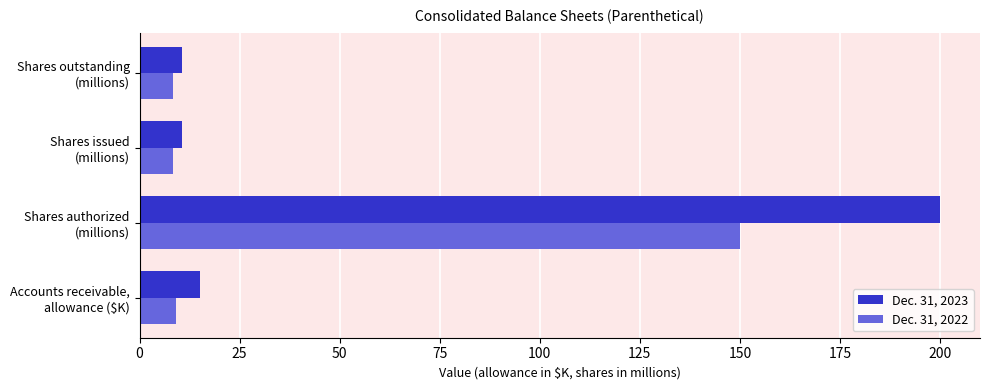

Which series has the widest spread of values?

Dec. 31, 2023